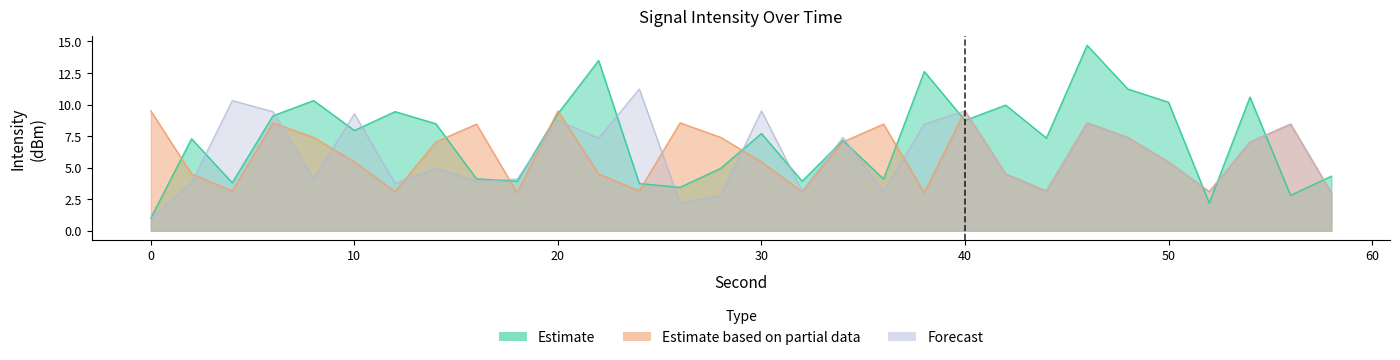

Between which two adjacent categories do Forecast and Estimate first intersect?

2 and 4